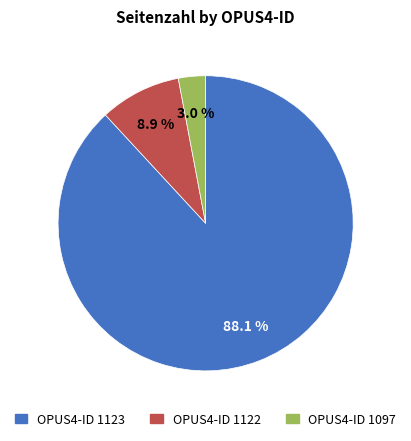

Which has a higher value, OPUS4-ID 1123 or OPUS4-ID 1122?

OPUS4-ID 1123